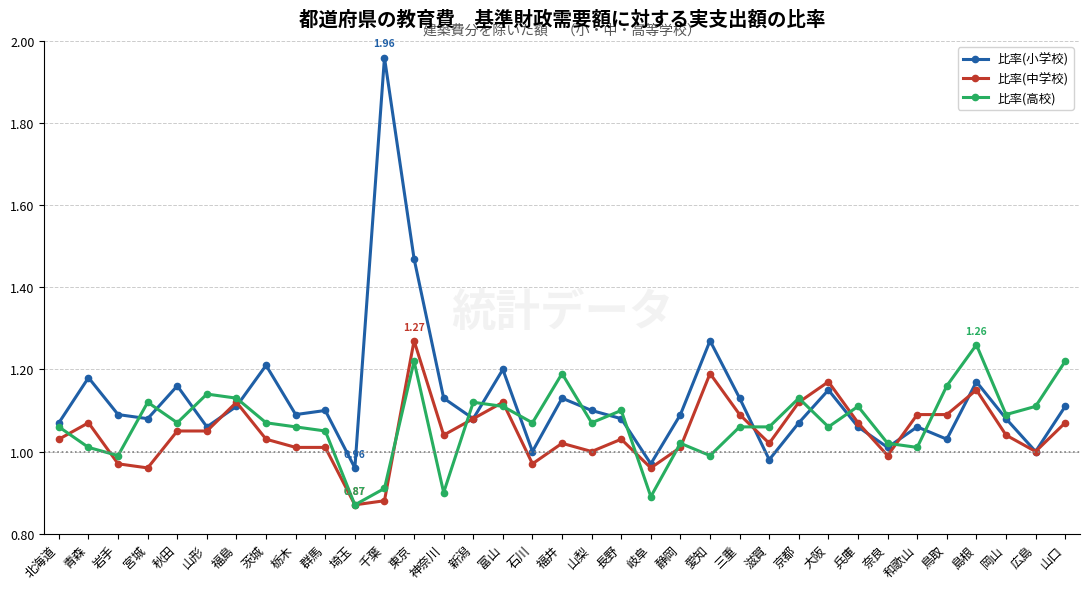

What is the label of the 14th point from the left?

神奈川